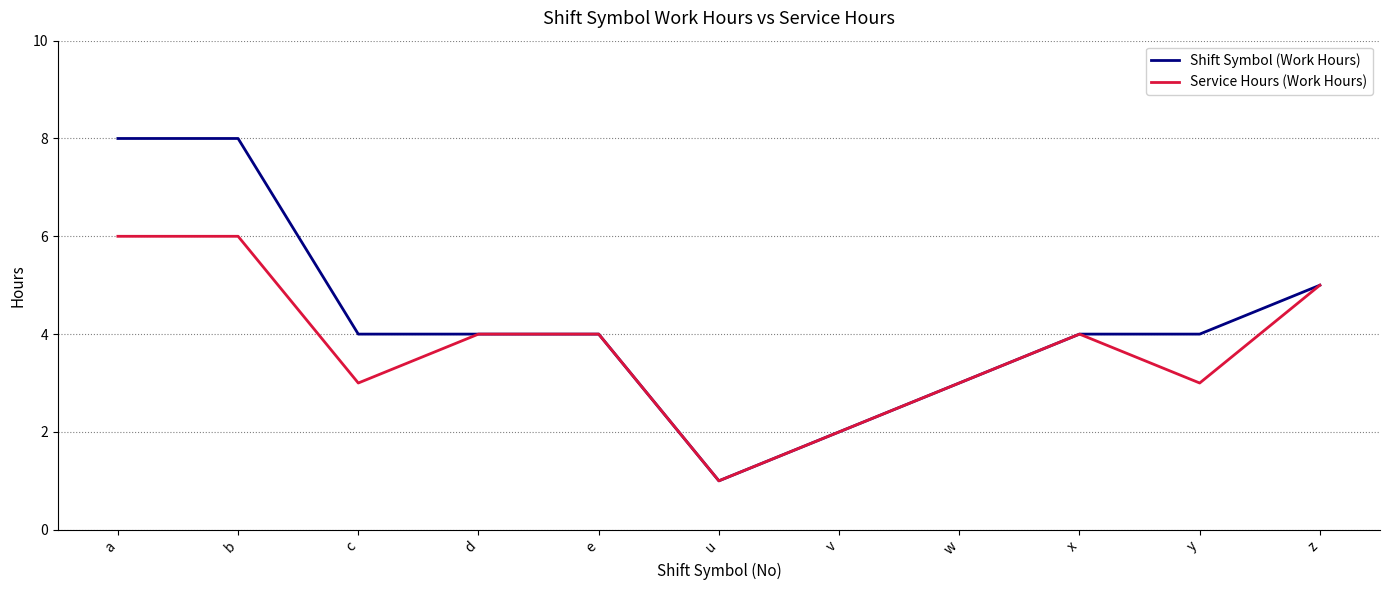

What is the highest value of the Shift Symbol (Work Hours) series?

8.0